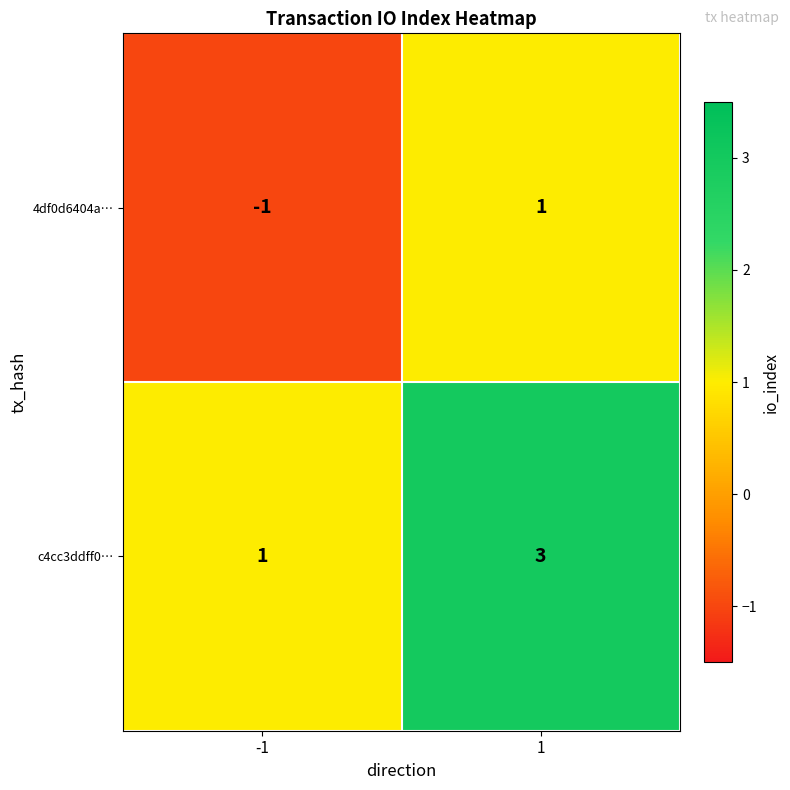

What is the maximum value shown in the chart?

3